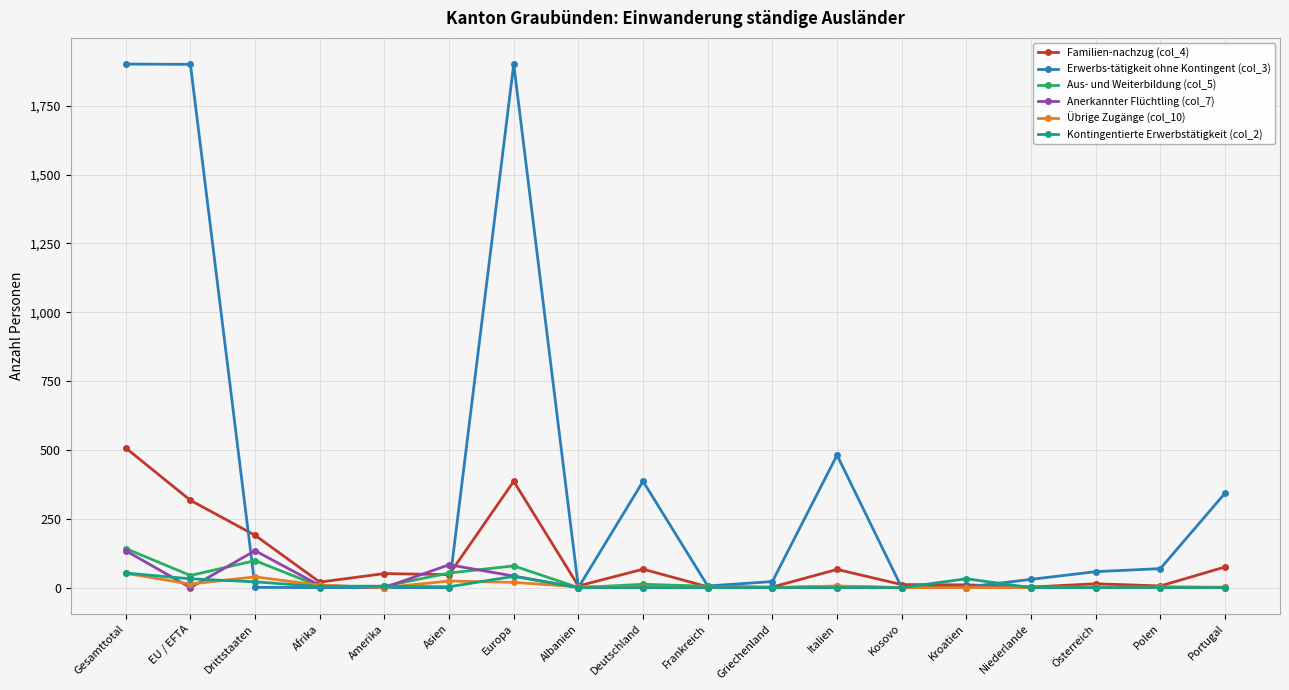

At which category is the sum across all series the highest?

Gesamttotal